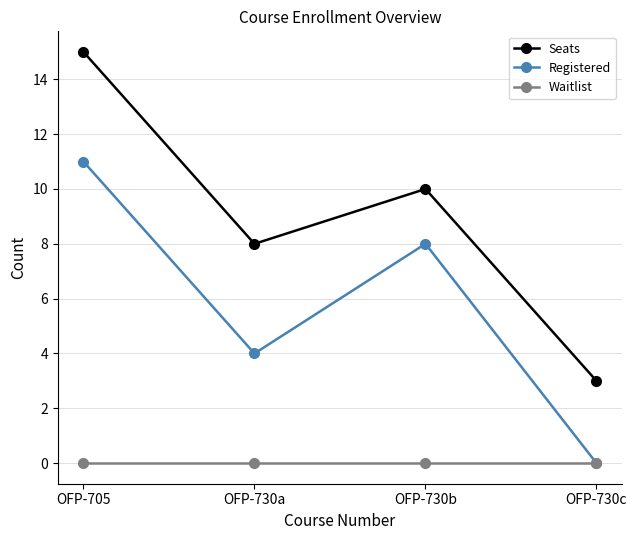

Where is Registered nearest to the value 5?

OFP-730a